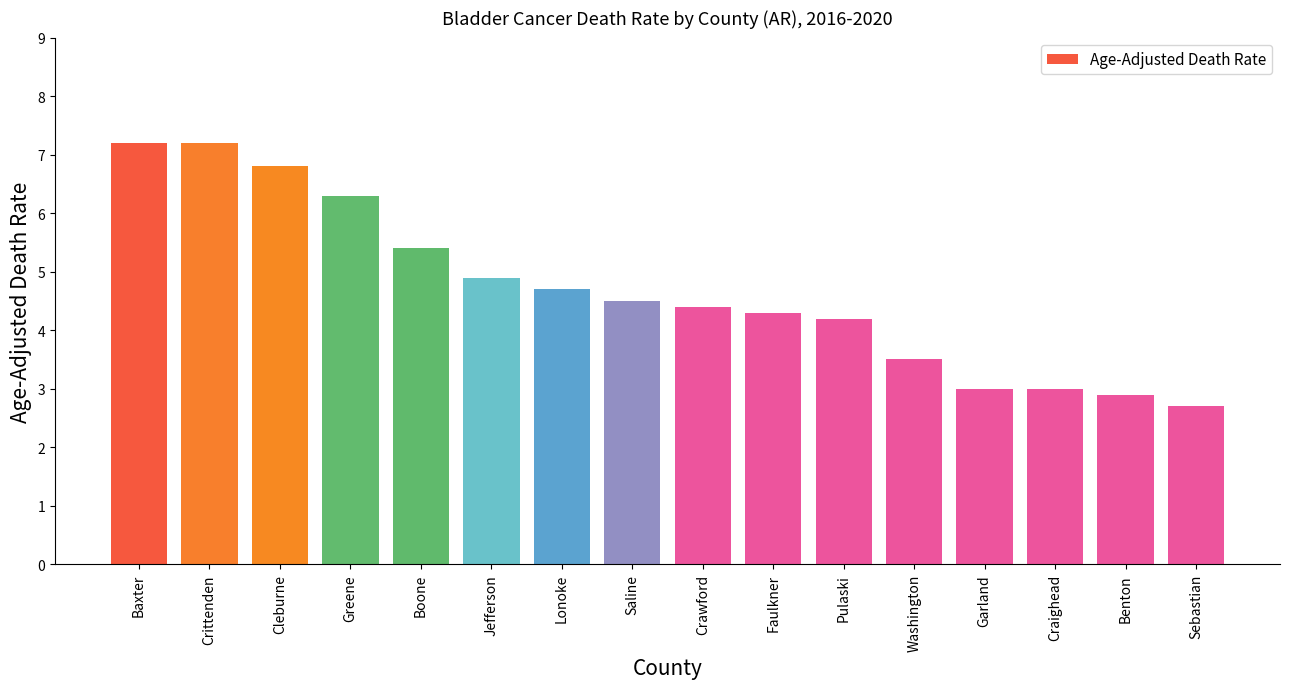

Is it true that the value at Jefferson is 4.9?

True